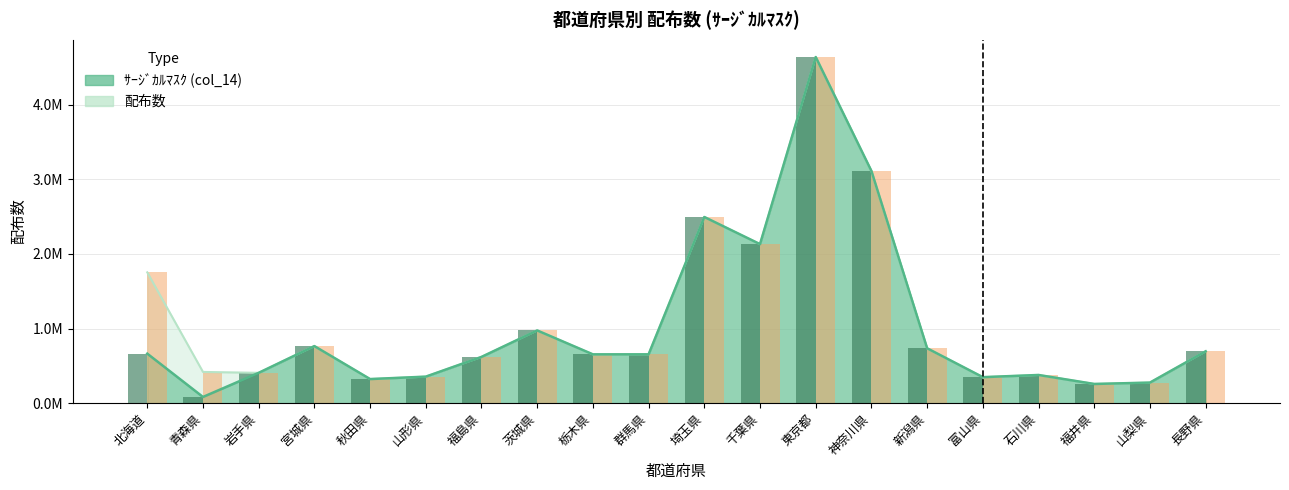

How many data points does each series have?

20